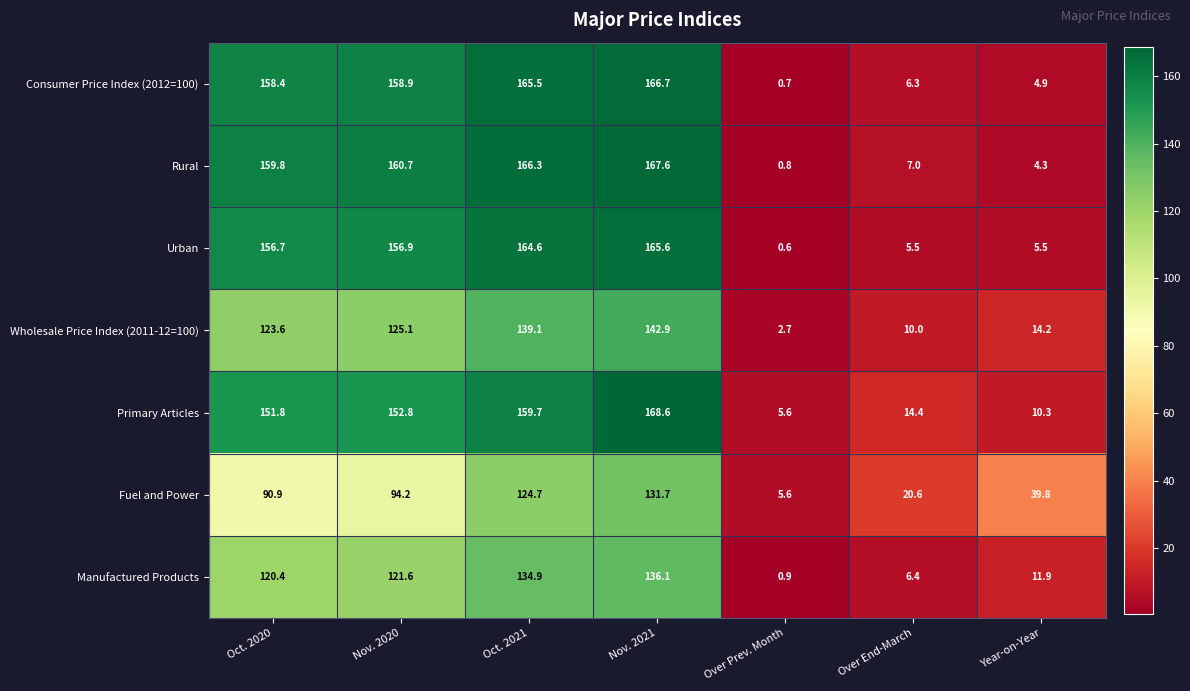

How many values in the Consumer Price Index (2012=100) series are below 158?

3